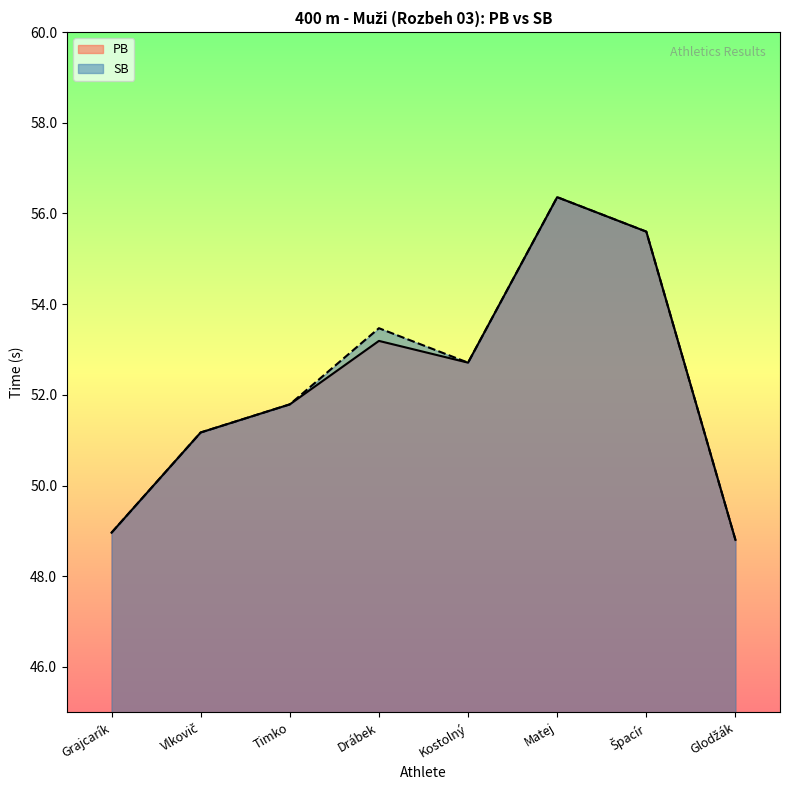

Which category has the highest value across all series?

Matej